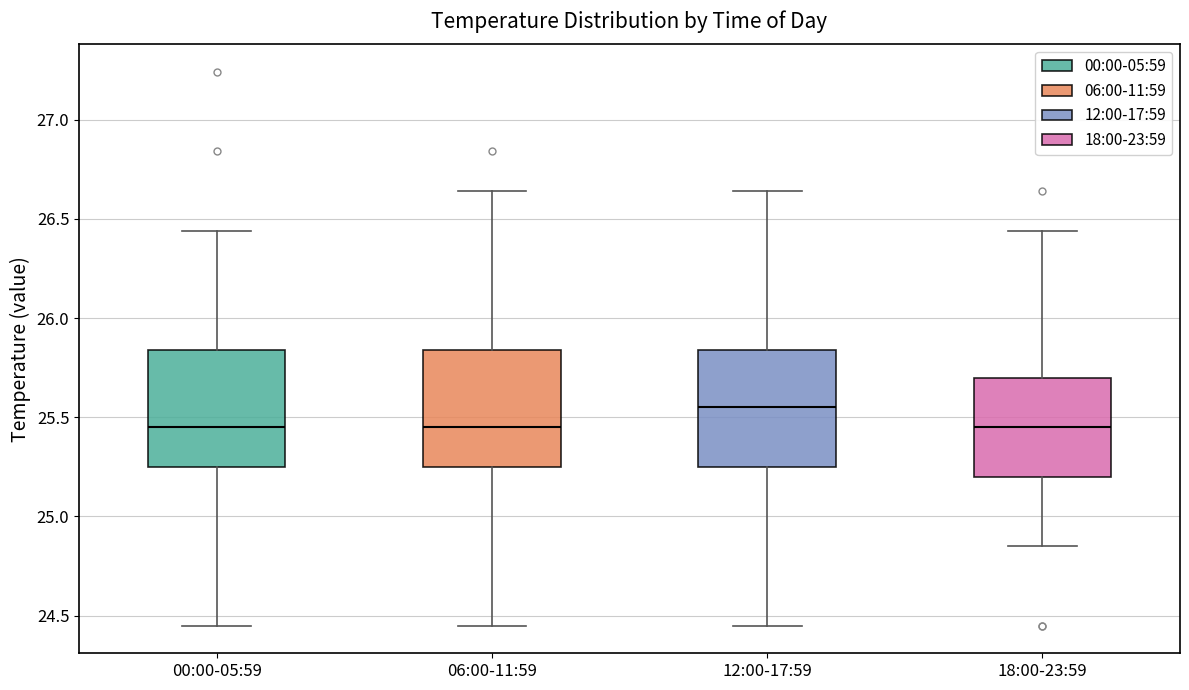

Where is the lower edge of the box for 06:00-11:59 on the y-axis? The values are not printed on the chart, so give them approximately, as read against the axis.

25.25